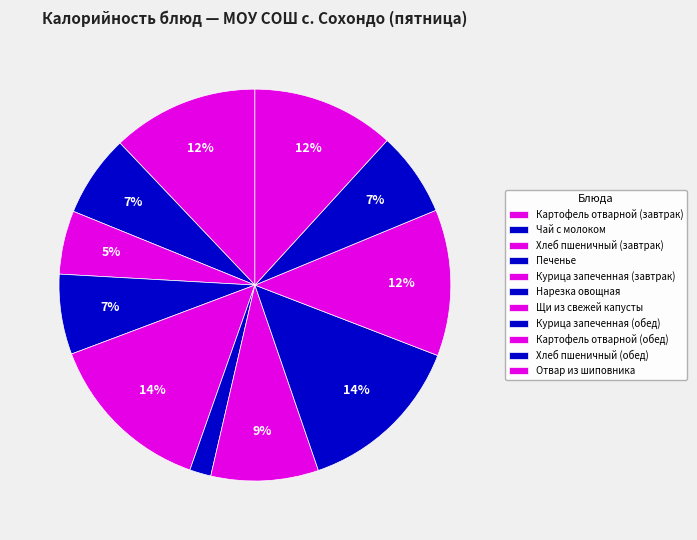

Which has a higher value, Чай с молоком or Печенье?

Чай с молоком